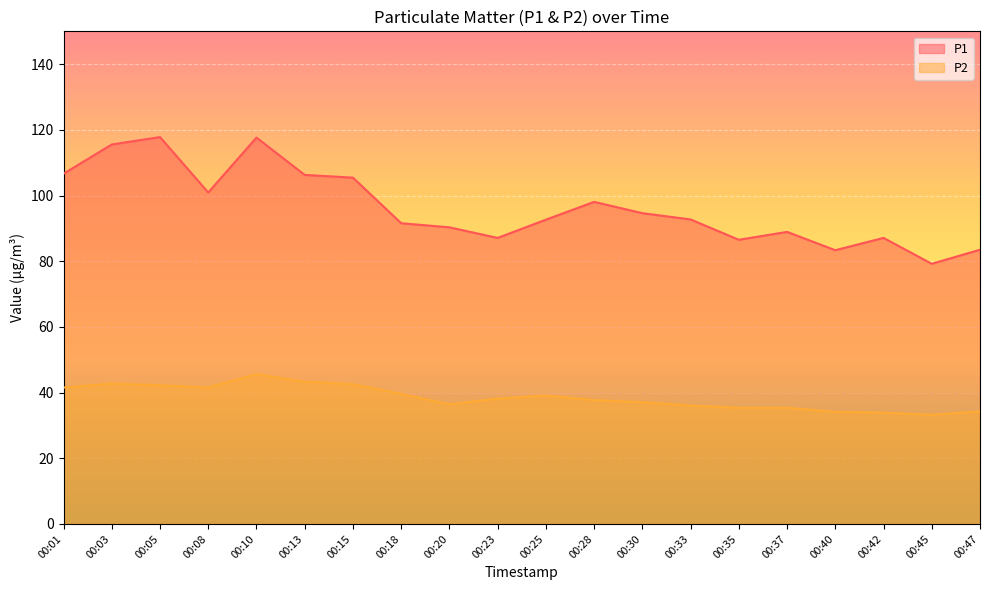

How many interior local valleys does the P2 series have?

3